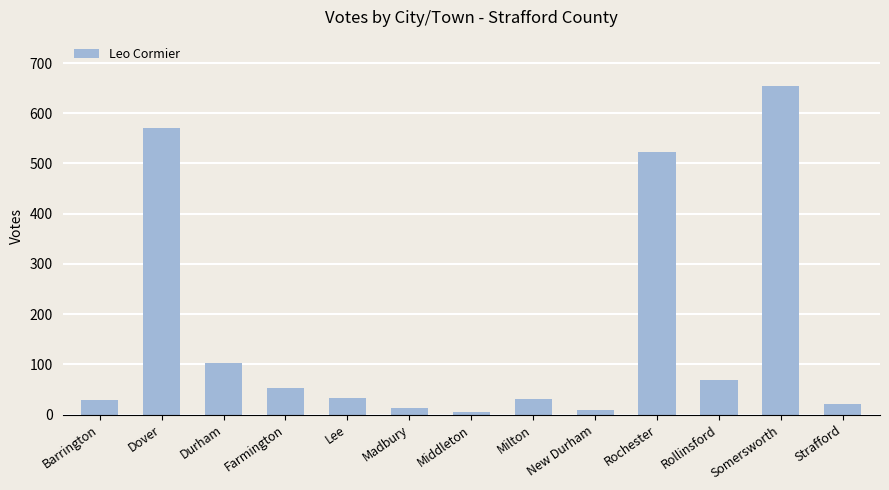

What is the difference between the values at Farmington and Dover?

518